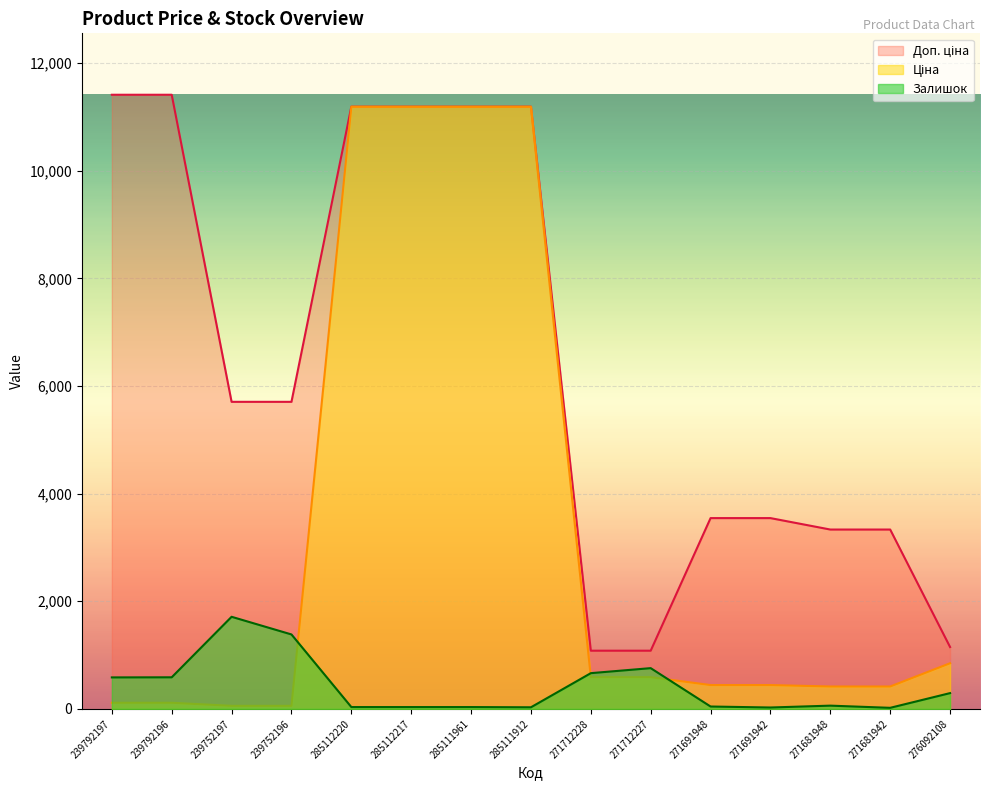

What is the minimum value shown in the chart?

20.3